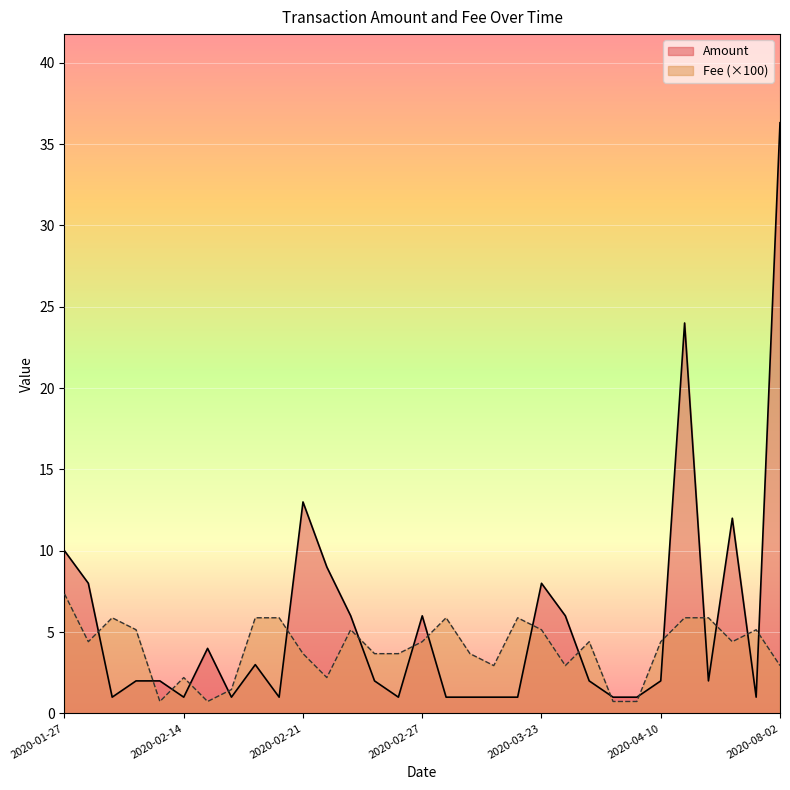

What is the label of the 16th point from the right?

2020-02-27